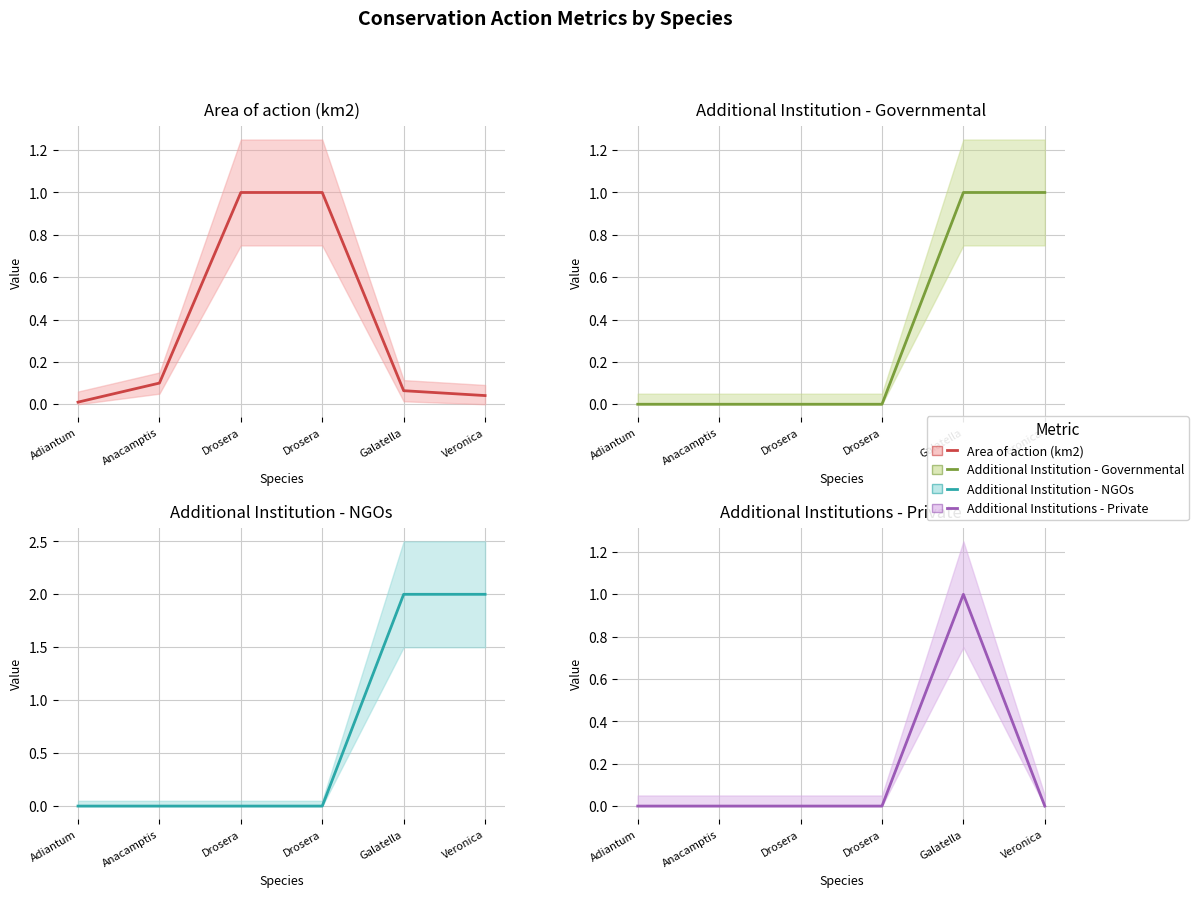

Rank the categories by Additional Institution - NGOs value from highest to lowest.

Galatella, Veronica, Adiantum, Anacamptis, Drosera, Drosera